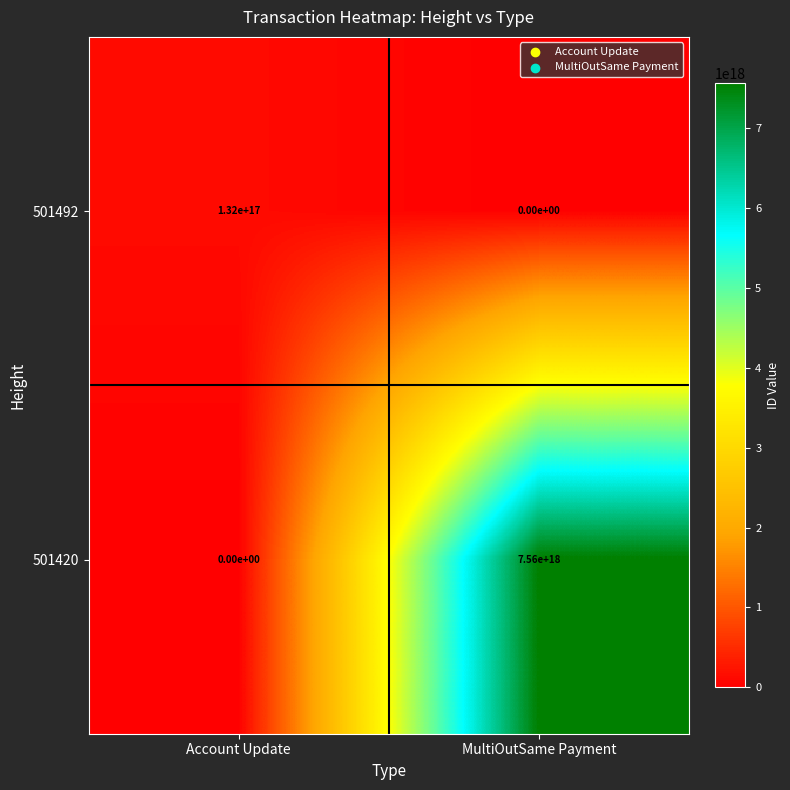

At which label does 501420 reach its minimum?

Account Update